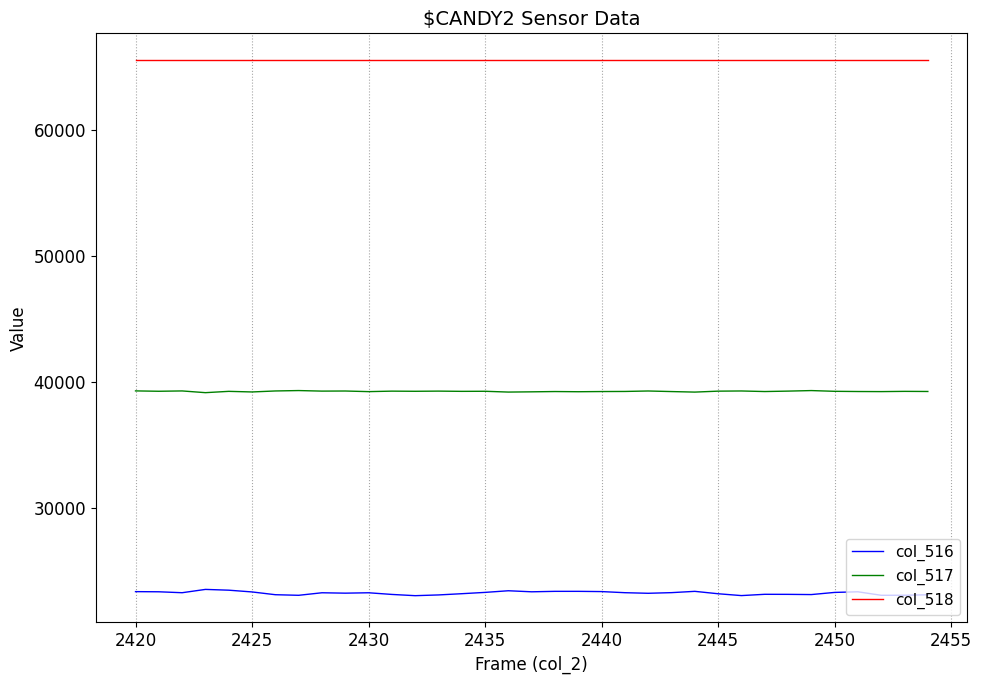

Rank the series by their average value, from highest to lowest.

col_518, col_517, col_516